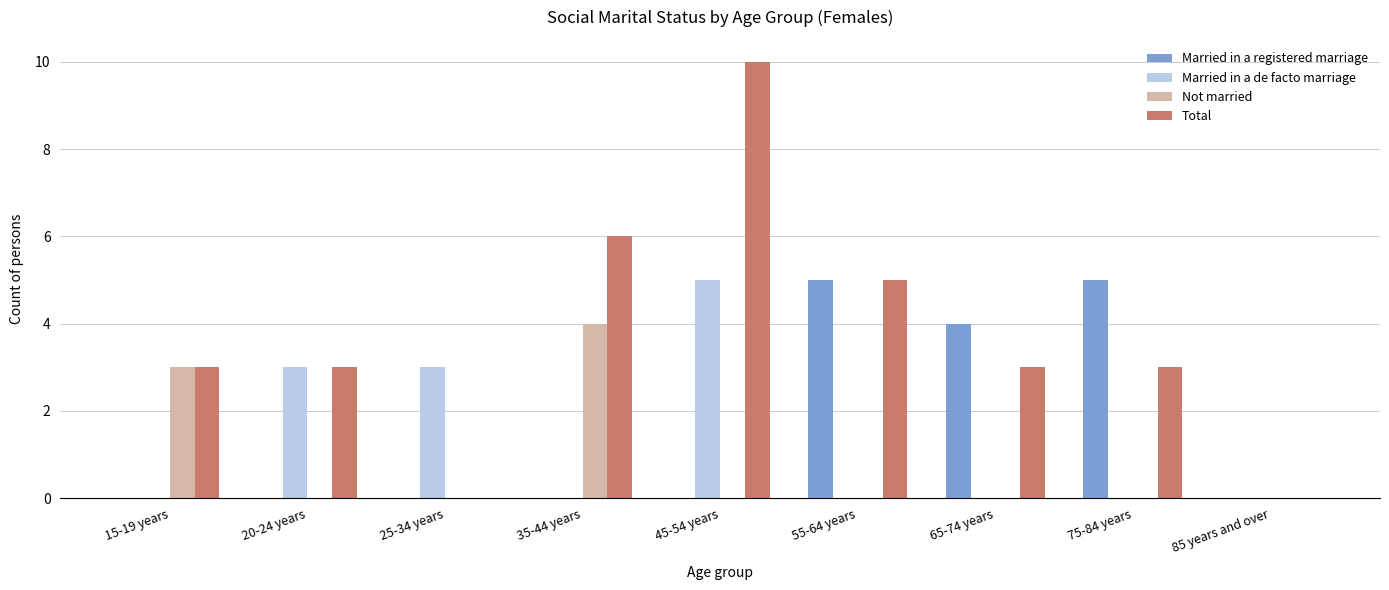

How many groups of bars are there?

9